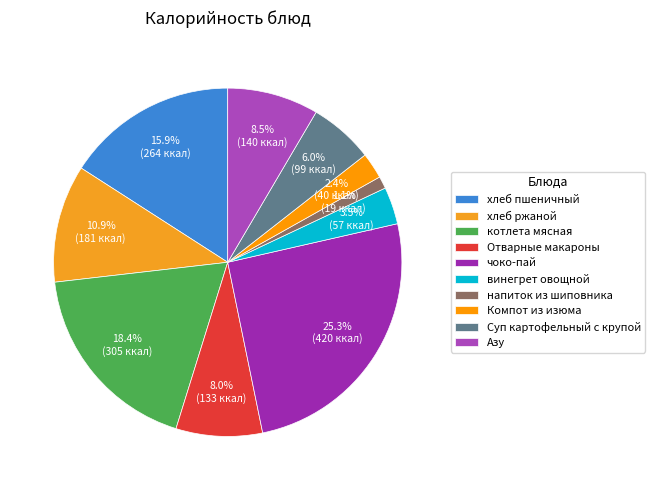

What is the ratio of the value at хлеб ржаной to the value at Суп картофельный с крупой?

1.8